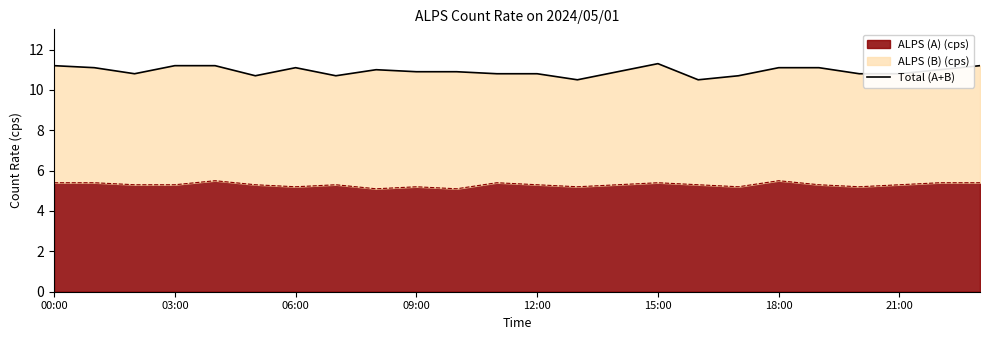

What position from the left is 23?

24